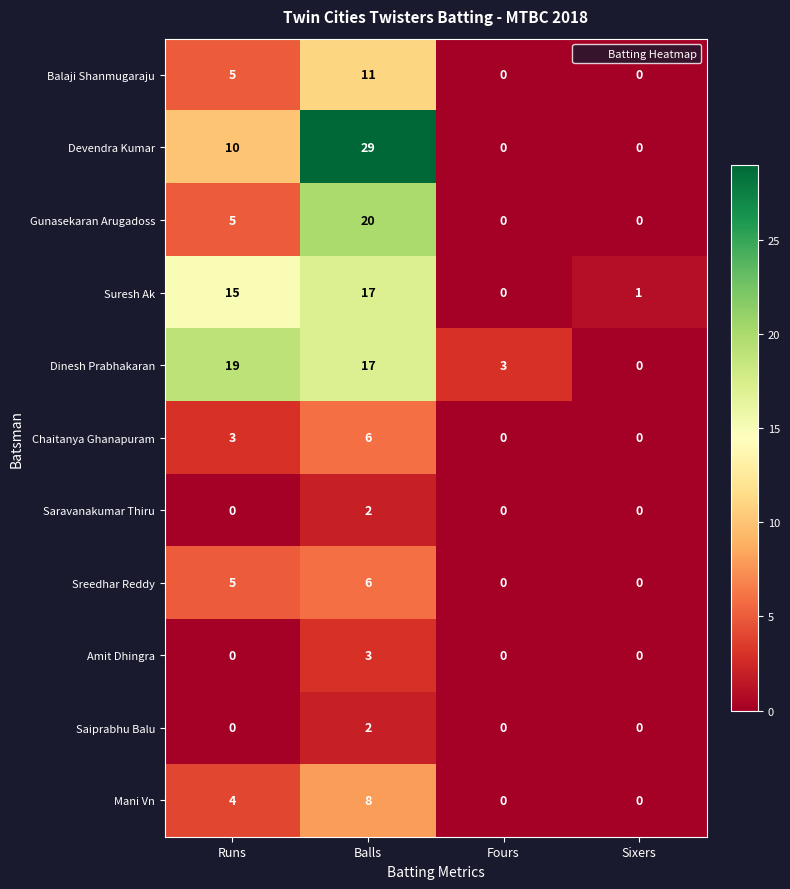

Between Runs and Balls, which series saw the biggest shift?

Devendra Kumar